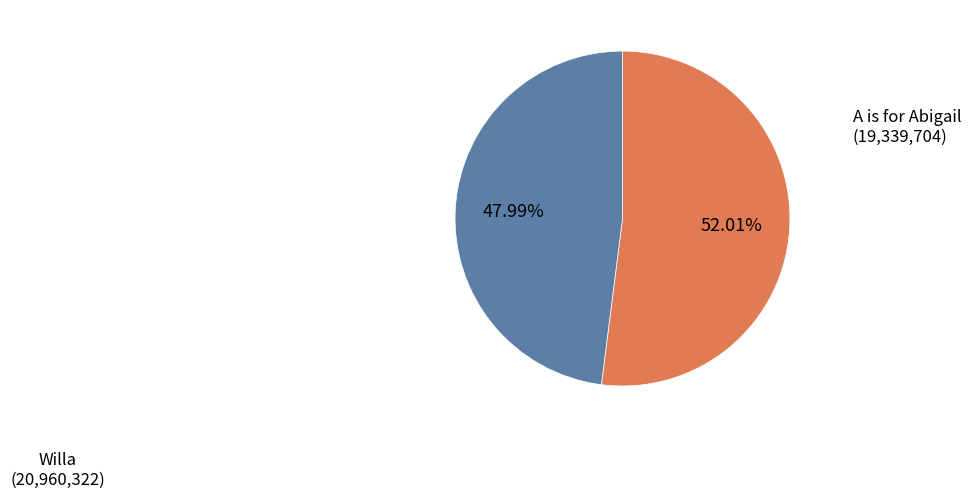

What is the largest slice in the pie chart?

Willa